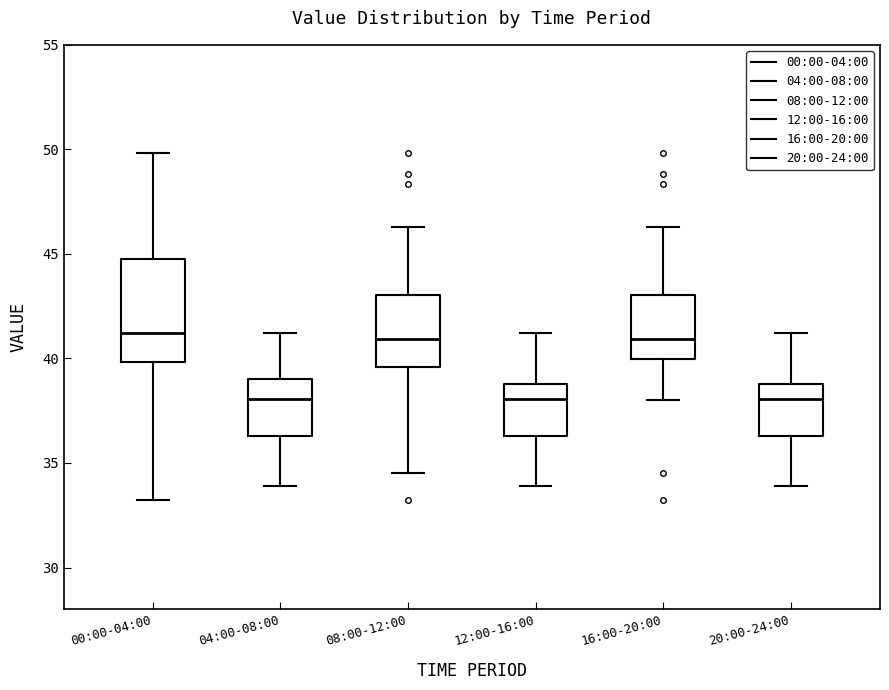

Where is the lower edge of the box for 16:00-20:00 on the y-axis? The values are not printed on the chart, so give them approximately, as read against the axis.

40.0